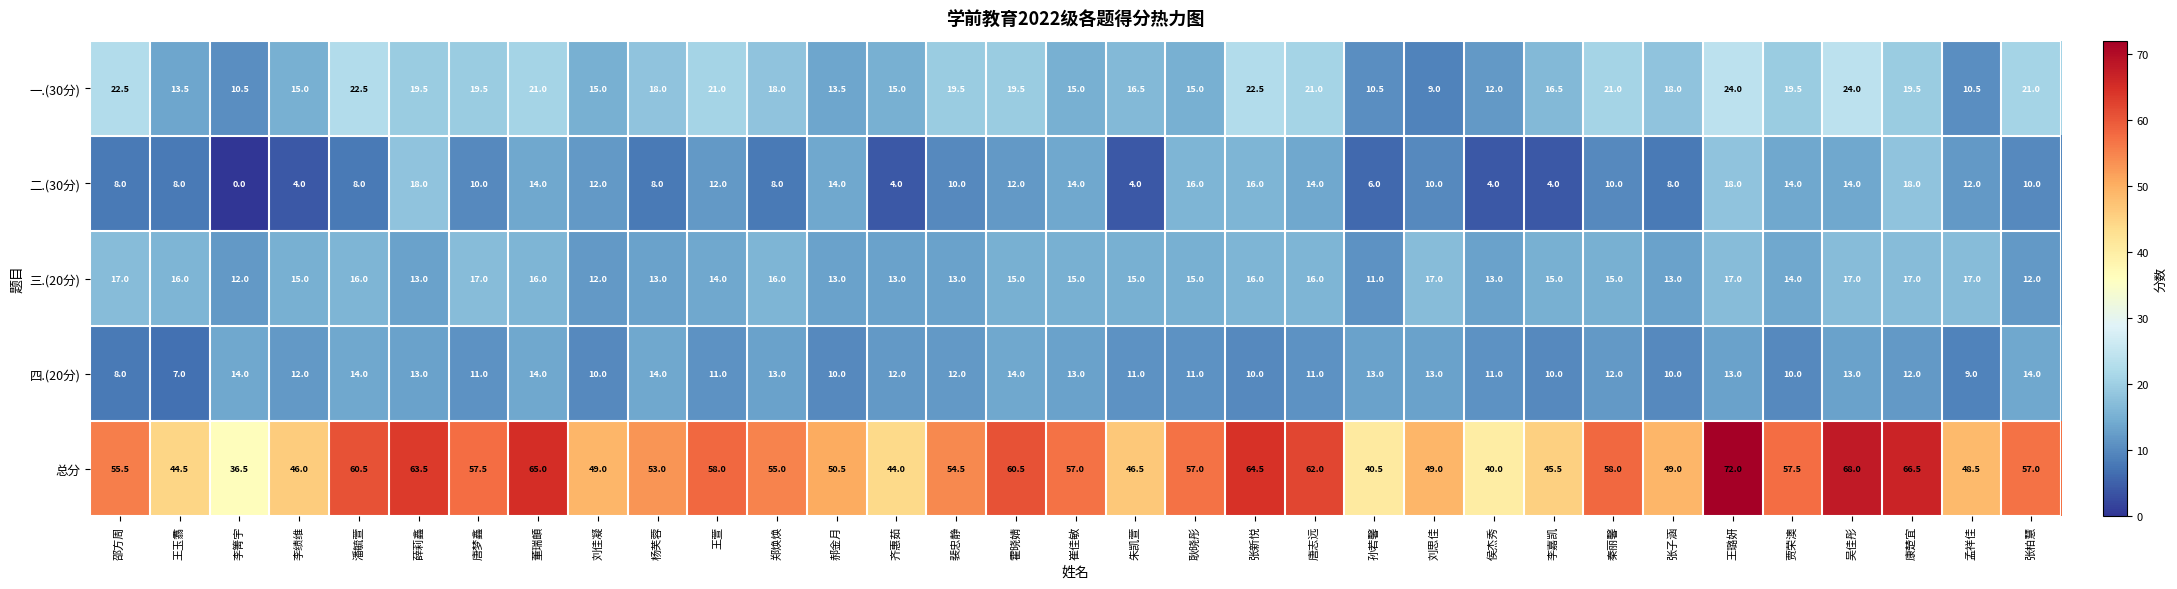

What is the sum of the 二.(30分) values at 孙若馨 and 齐惠茹?

10.0